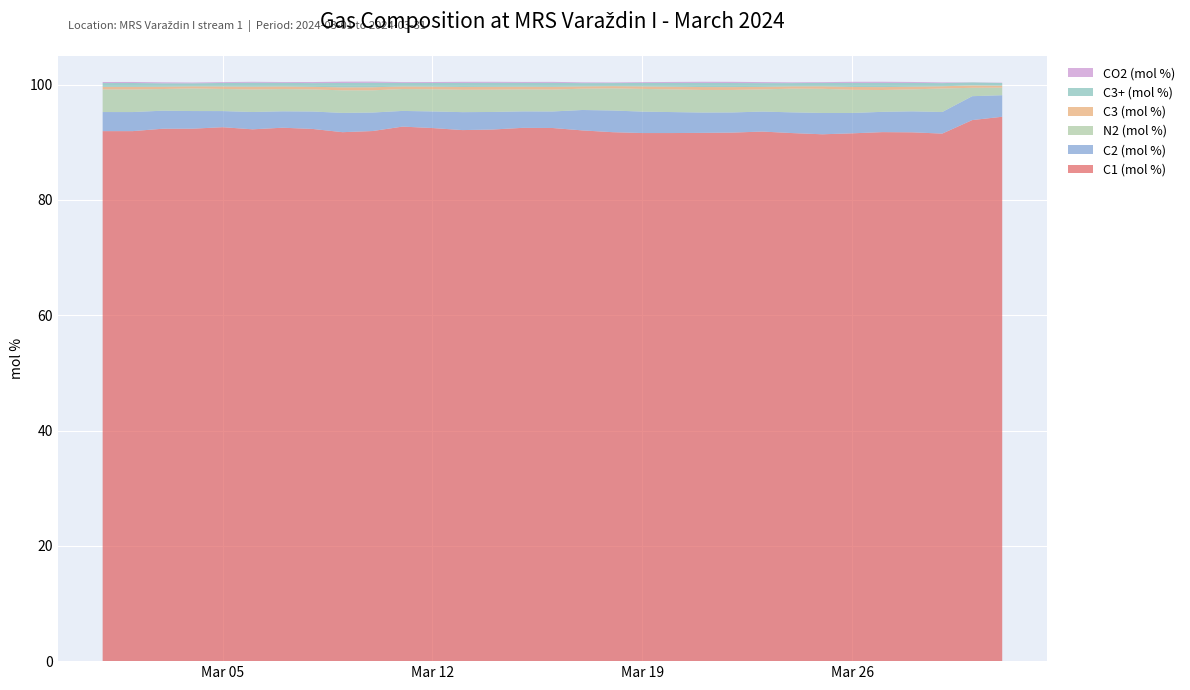

Reading right to left, list all the values displayed in this chart.

C1 (mol %): 2024-03-31=94.4	2024-03-30=93.9	2024-03-29=91.5	2024-03-28=91.7	2024-03-27=91.8	2024-03-26=91.6	2024-03-25=91.4	2024-03-24=91.6	2024-03-23=91.9	2024-03-22=91.7	2024-03-21=91.6	2024-03-20=91.6	2024-03-19=91.6	2024-03-18=91.8	2024-03-17=92.1	2024-03-16=92.5	2024-03-15=92.5	2024-03-14=92.2	2024-03-13=92.1	2024-03-12=92.5	2024-03-11=92.7	2024-03-10=92.0	2024-03-09=91.8	2024-03-08=92.3	2024-03-07=92.5	2024-03-06=92.3	2024-03-05=92.6	2024-03-04=92.4	2024-03-03=92.4	2024-03-02=91.9	2024-03-01=91.9
C2 (mol %): 2024-03-31=3.7	2024-03-30=4.1	2024-03-29=3.7	2024-03-28=3.6	2024-03-27=3.5	2024-03-26=3.5	2024-03-25=3.7	2024-03-24=3.6	2024-03-23=3.5	2024-03-22=3.5	2024-03-21=3.5	2024-03-20=3.6	2024-03-19=3.7	2024-03-18=3.8	2024-03-17=3.5	2024-03-16=2.9	2024-03-15=2.9	2024-03-14=3.0	2024-03-13=3.1	2024-03-12=2.9	2024-03-11=2.7	2024-03-10=3.2	2024-03-09=3.3	2024-03-08=3.0	2024-03-07=2.8	2024-03-06=3.0	2024-03-05=2.8	2024-03-04=3.1	2024-03-03=3.1	2024-03-02=3.3	2024-03-01=3.3
N2 (mol %): 2024-03-31=1.3	2024-03-30=1.5	2024-03-29=4.1	2024-03-28=3.8	2024-03-27=3.8	2024-03-26=4.0	2024-03-25=4.2	2024-03-24=4.1	2024-03-23=3.8	2024-03-22=3.9	2024-03-21=3.9	2024-03-20=3.9	2024-03-19=3.9	2024-03-18=3.8	2024-03-17=3.7	2024-03-16=3.8	2024-03-15=3.8	2024-03-14=3.9	2024-03-13=3.9	2024-03-12=3.8	2024-03-11=3.8	2024-03-10=3.8	2024-03-09=3.9	2024-03-08=3.8	2024-03-07=3.9	2024-03-06=3.9	2024-03-05=3.8	2024-03-04=3.9	2024-03-03=3.8	2024-03-02=3.9	2024-03-01=3.9
C3 (mol %): 2024-03-31=0.3	2024-03-30=0.4	2024-03-29=0.4	2024-03-28=0.5	2024-03-27=0.5	2024-03-26=0.5	2024-03-25=0.4	2024-03-24=0.4	2024-03-23=0.4	2024-03-22=0.5	2024-03-21=0.5	2024-03-20=0.5	2024-03-19=0.4	2024-03-18=0.4	2024-03-17=0.4	2024-03-16=0.5	2024-03-15=0.5	2024-03-14=0.5	2024-03-13=0.5	2024-03-12=0.5	2024-03-11=0.4	2024-03-10=0.5	2024-03-09=0.5	2024-03-08=0.5	2024-03-07=0.5	2024-03-06=0.5	2024-03-05=0.4	2024-03-04=0.4	2024-03-03=0.4	2024-03-02=0.5	2024-03-01=0.5
CO2 (mol %): 2024-03-31=0.1	2024-03-30=0.0	2024-03-29=0.1	2024-03-28=0.2	2024-03-27=0.2	2024-03-26=0.2	2024-03-25=0.1	2024-03-24=0.1	2024-03-23=0.2	2024-03-22=0.2	2024-03-21=0.2	2024-03-20=0.2	2024-03-19=0.1	2024-03-18=0.1	2024-03-17=0.1	2024-03-16=0.2	2024-03-15=0.2	2024-03-14=0.2	2024-03-13=0.2	2024-03-12=0.2	2024-03-11=0.1	2024-03-10=0.2	2024-03-09=0.2	2024-03-08=0.2	2024-03-07=0.1	2024-03-06=0.2	2024-03-05=0.1	2024-03-04=0.1	2024-03-03=0.2	2024-03-02=0.2	2024-03-01=0.2
C3+ (mol %): 2024-03-31=0.5	2024-03-30=0.5	2024-03-29=0.5	2024-03-28=0.7	2024-03-27=0.7	2024-03-26=0.7	2024-03-25=0.6	2024-03-24=0.6	2024-03-23=0.6	2024-03-22=0.7	2024-03-21=0.7	2024-03-20=0.7	2024-03-19=0.6	2024-03-18=0.5	2024-03-17=0.6	2024-03-16=0.7	2024-03-15=0.7	2024-03-14=0.7	2024-03-13=0.7	2024-03-12=0.6	2024-03-11=0.6	2024-03-10=0.8	2024-03-09=0.8	2024-03-08=0.6	2024-03-07=0.6	2024-03-06=0.7	2024-03-05=0.6	2024-03-04=0.5	2024-03-03=0.6	2024-03-02=0.7	2024-03-01=0.6